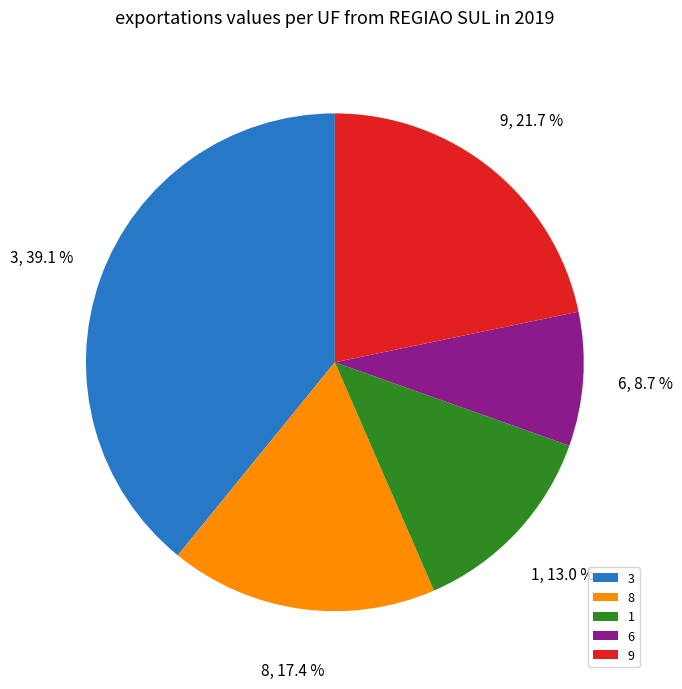

Do 9 and 3 together represent more than half of the pie?

Yes